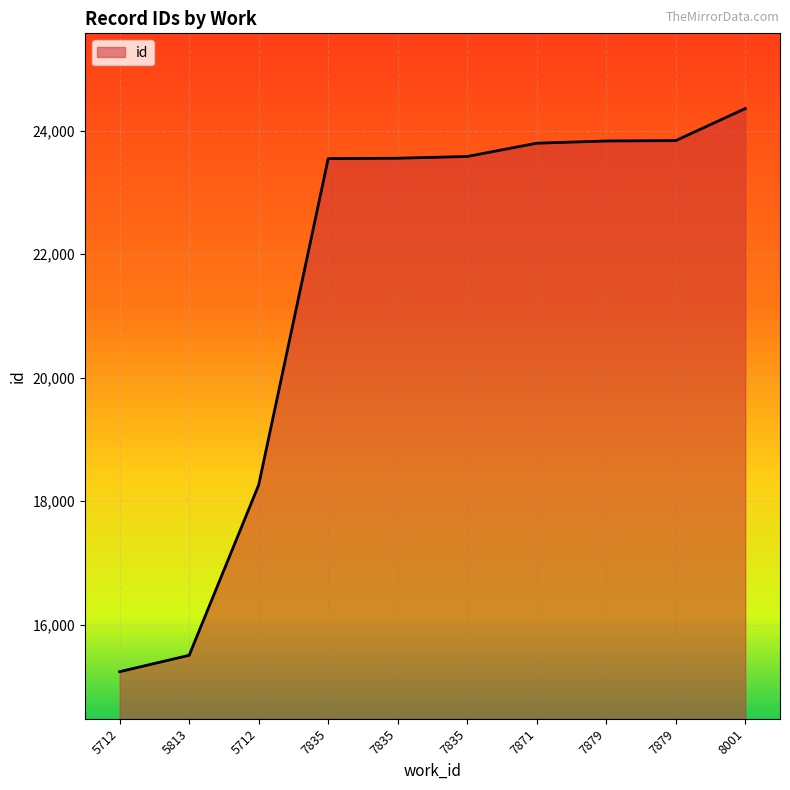

How many lines are shown in the chart?

1